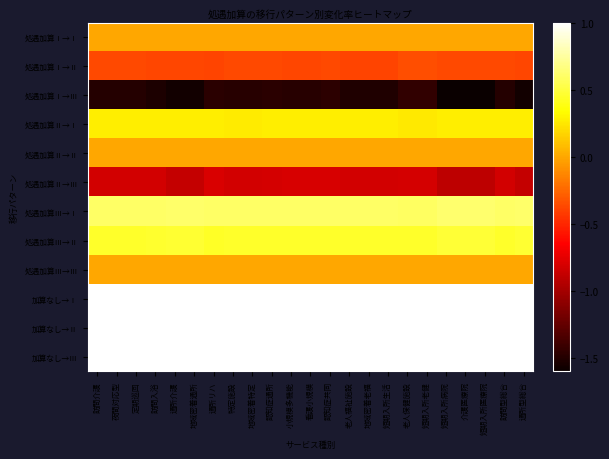

What is the minimum value shown in the chart?

-1.6